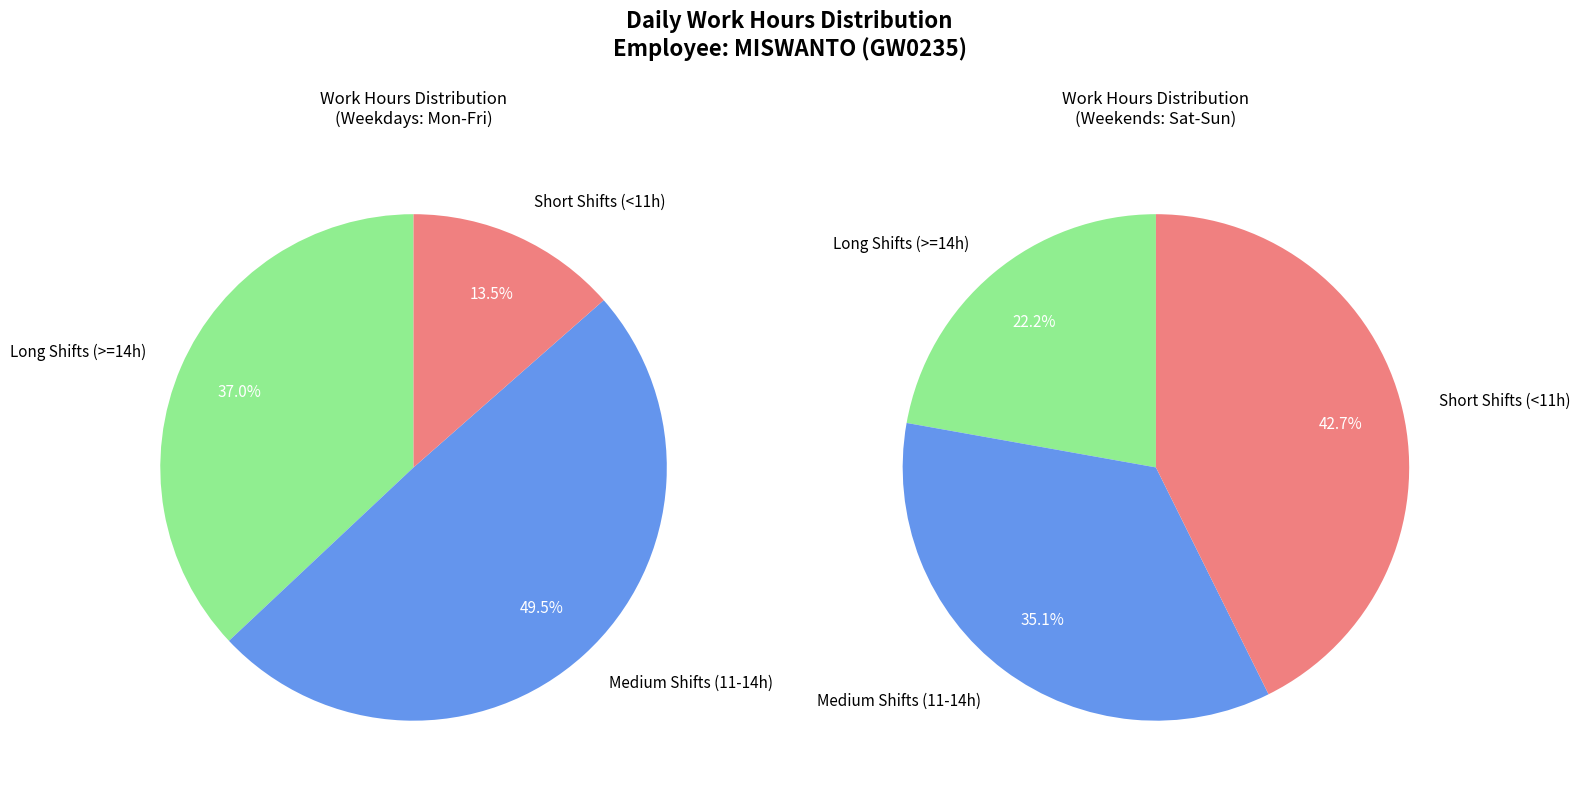

Is it true that 9-Sat is 11% of the pie?

False